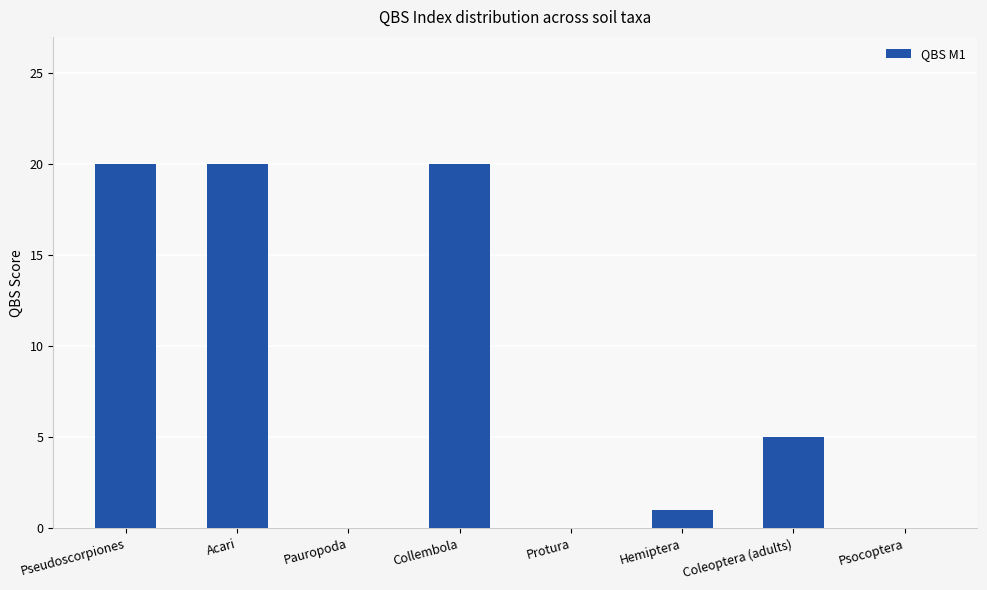

What is the approximate value at Coleoptera (adults)?

5